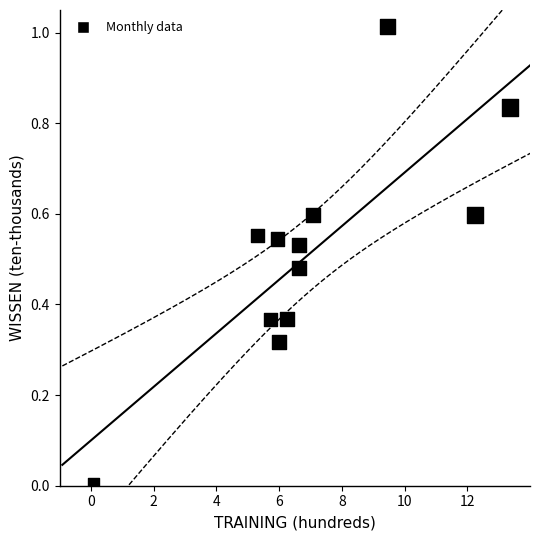

What is the average X value?

7.1